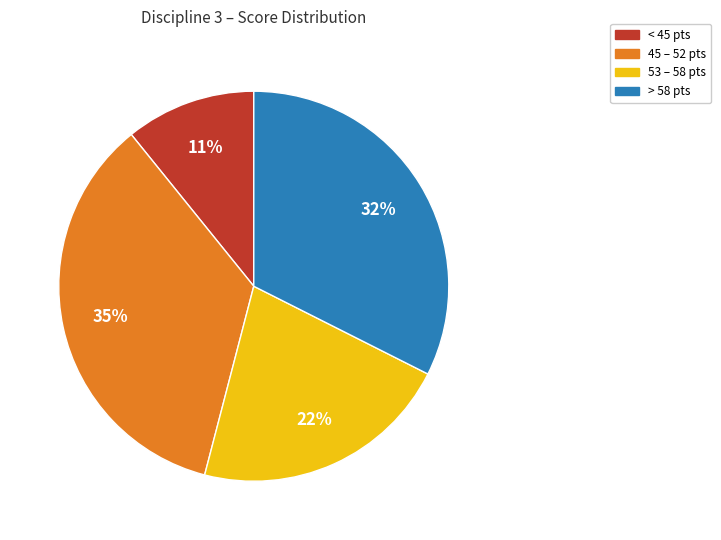

Is there a majority slice in this chart?

No